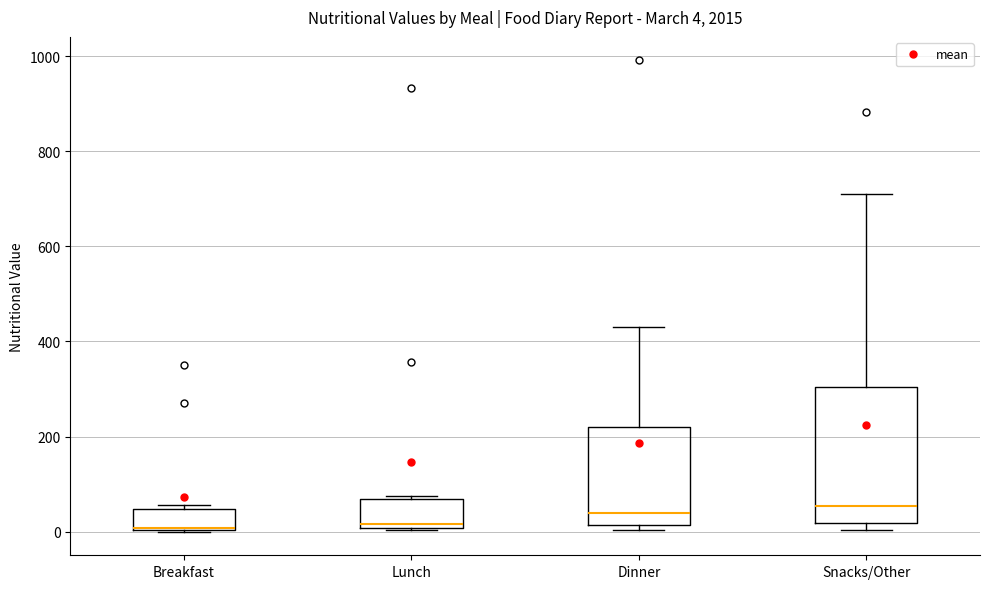

Comparing the boxes themselves (not the whiskers), which one is the tallest?

Snacks/Other